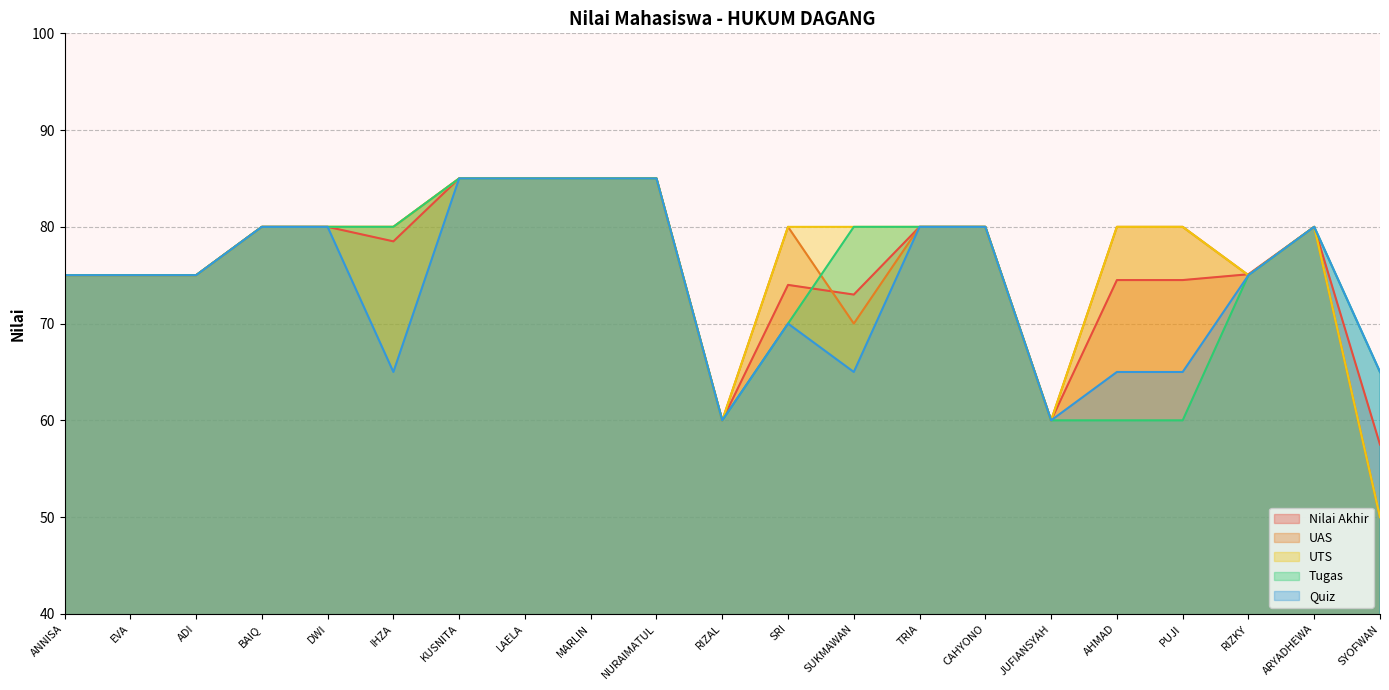

True or false: Quiz and Nilai Akhir intersect in this chart.

False